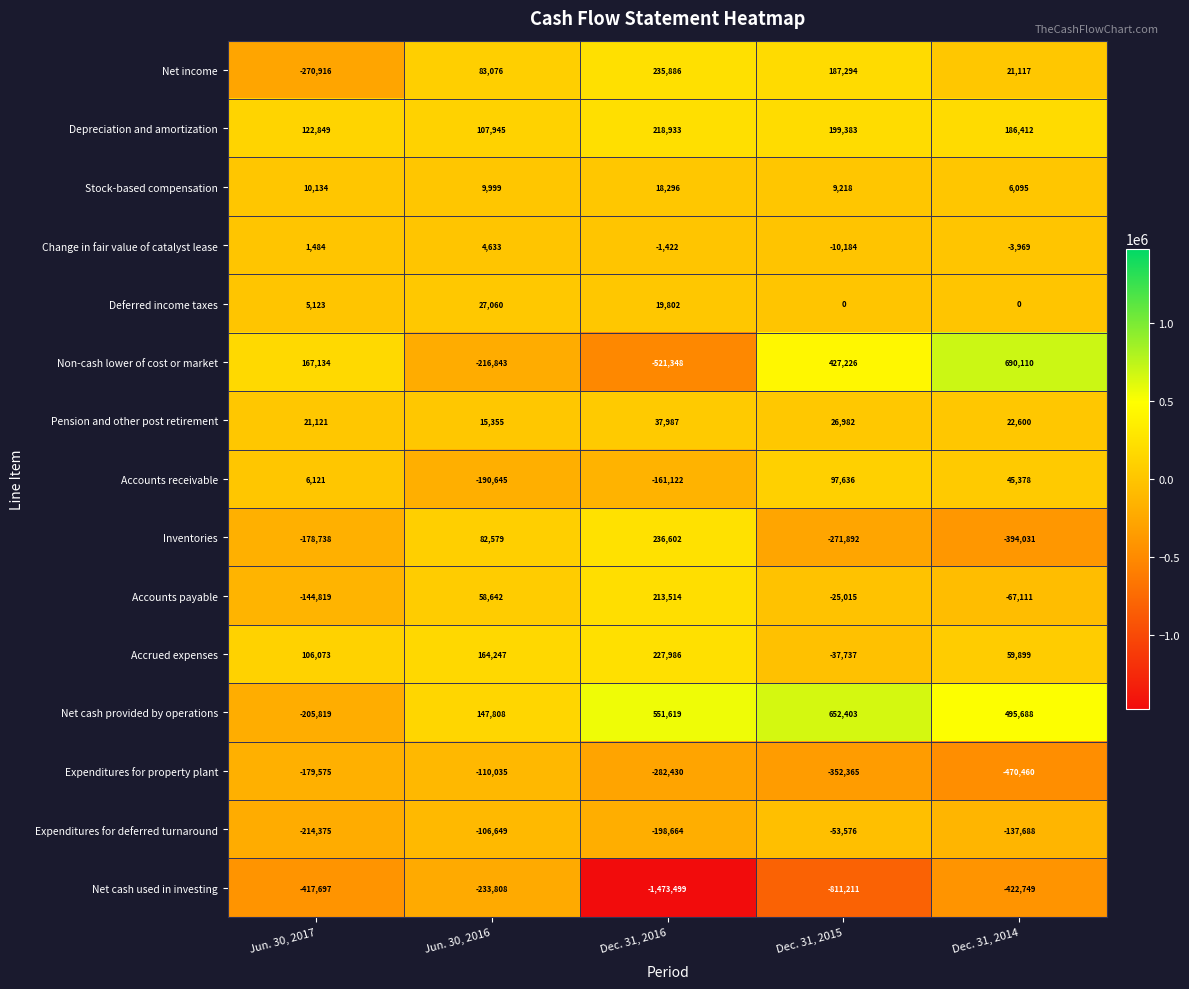

At which category does the chart reach its peak across all series?

Dec. 31, 2014